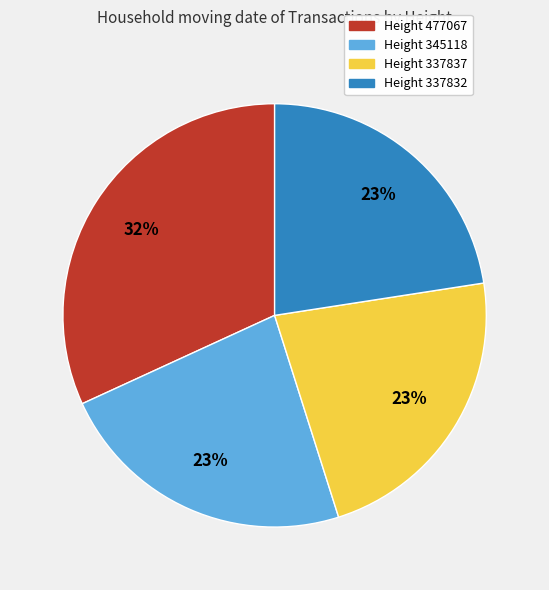

Does any single category account for the majority?

No